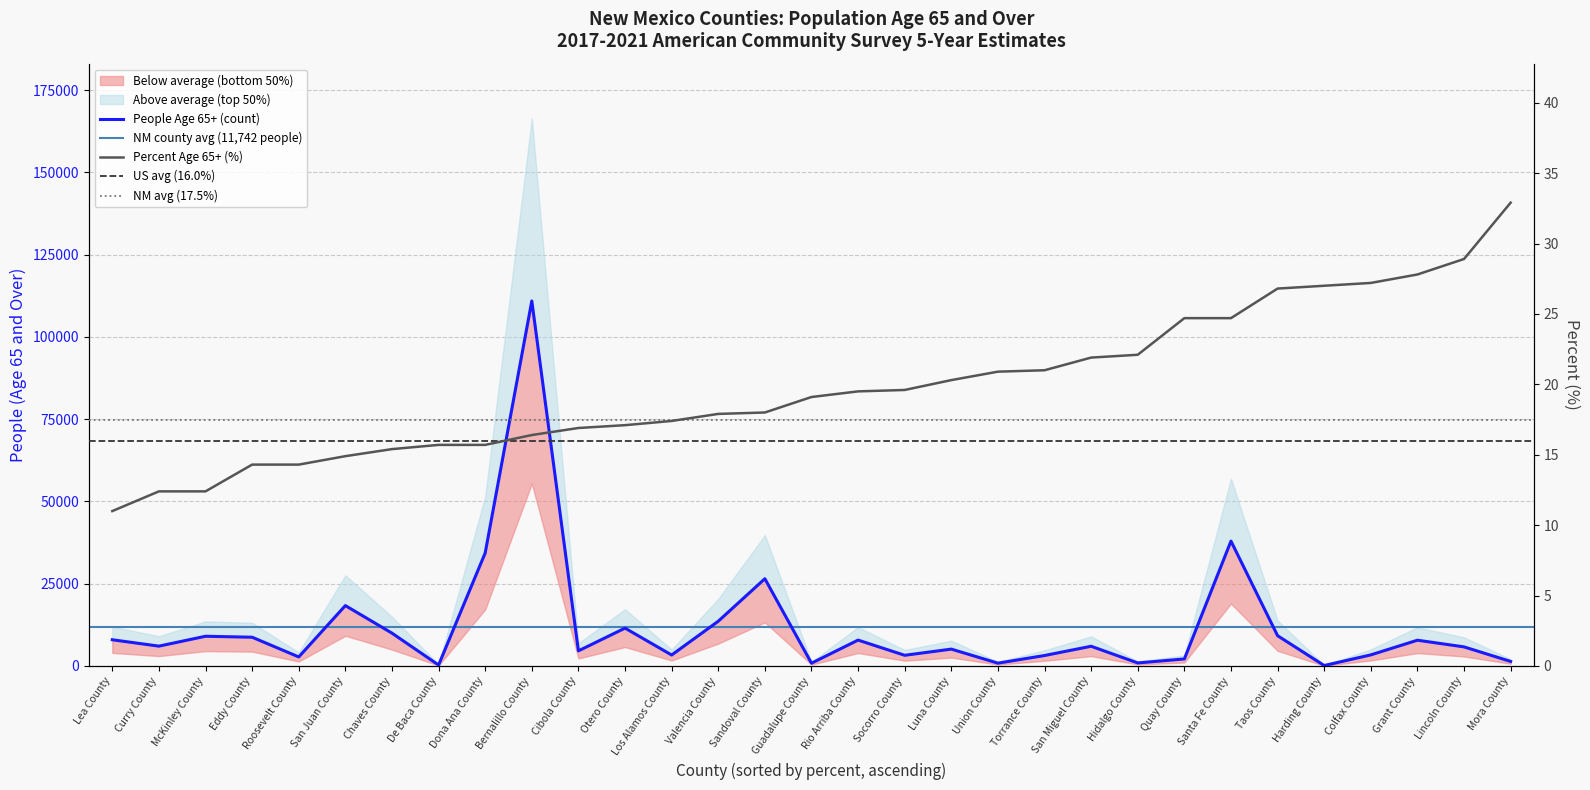

At which category is the sum across all series the highest?

Bernalillo County